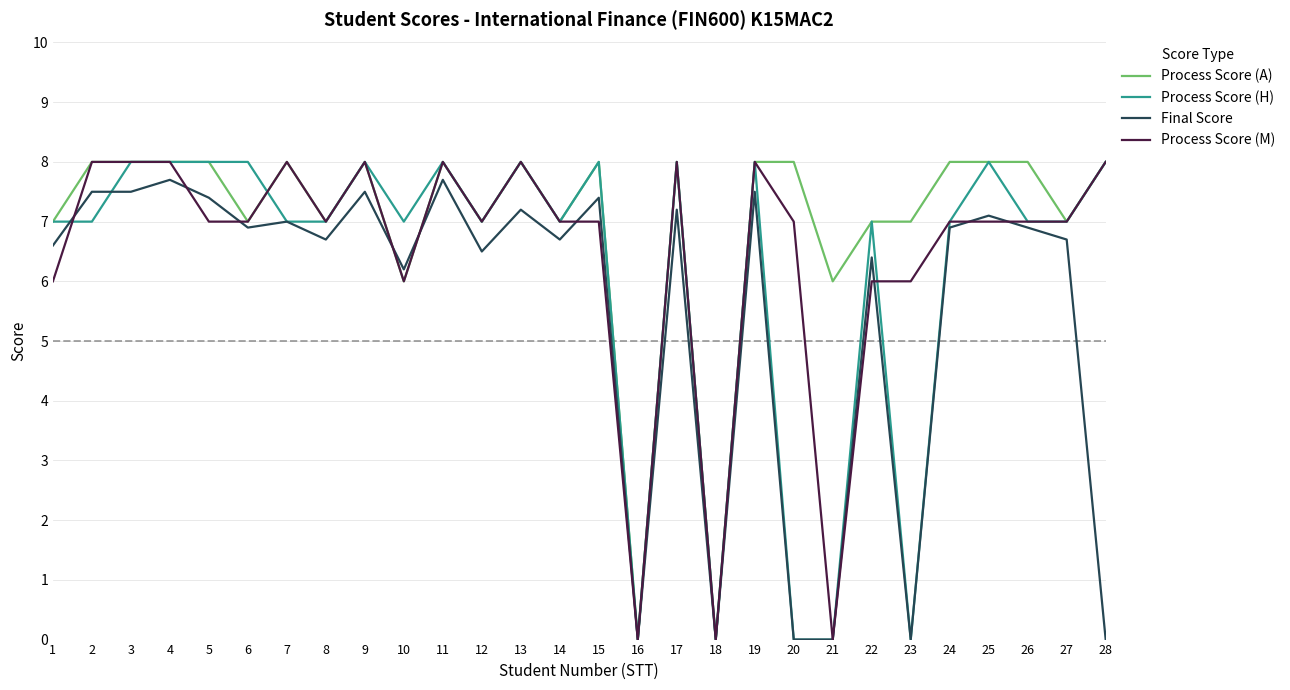

The Final Score series shows 6.9 at 26. True or false?

True